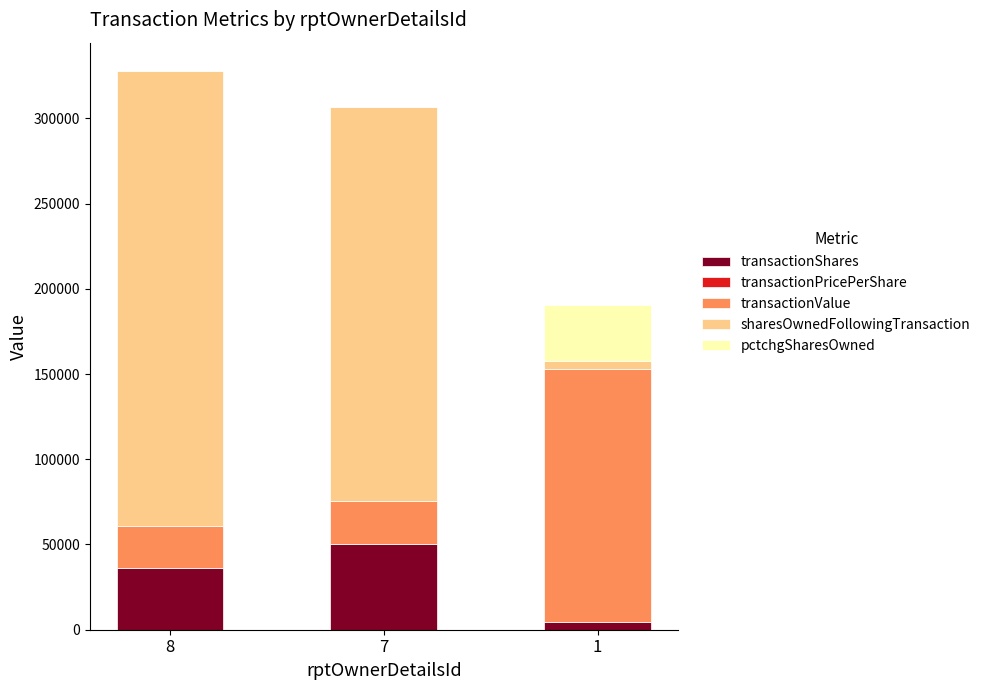

Is it true that transactionShares equals 10340.9 at 7?

False